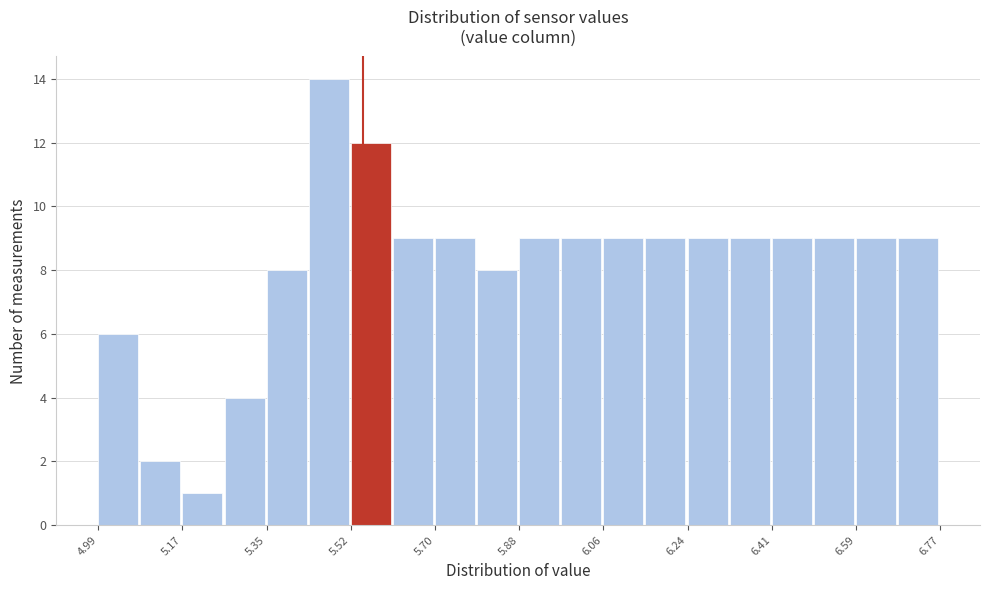

How tall is the bar that spans 6.32 to 6.42 on the x-axis? Neither the bar edges nor the heights are printed on the chart, so give them approximately, as read against the axes.

9